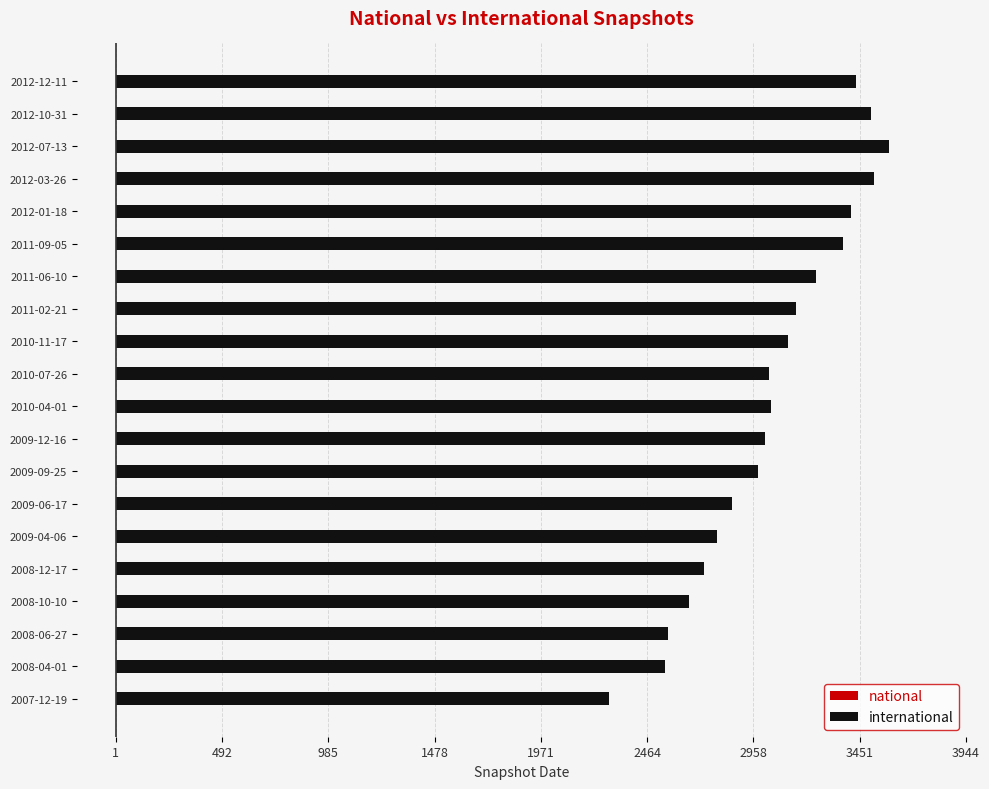

At how many categories does at least one series exceed 1179?

20